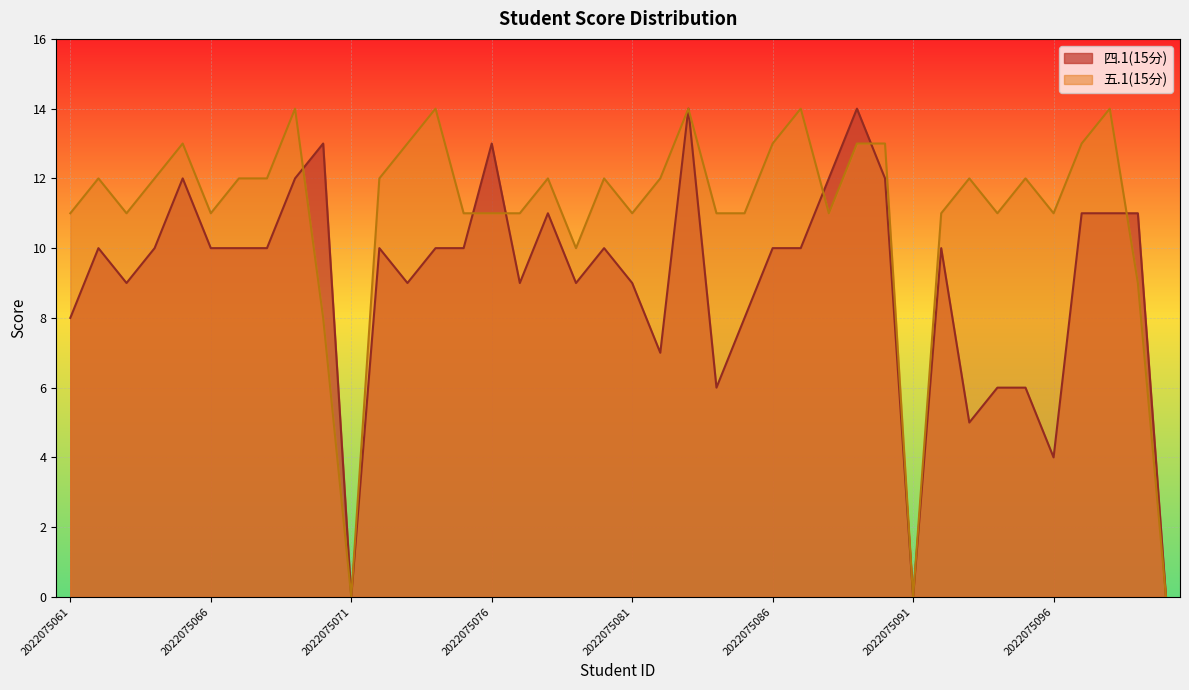

Rank the series by their maximum value, from highest to lowest.

四.1(15分), 五.1(15分)